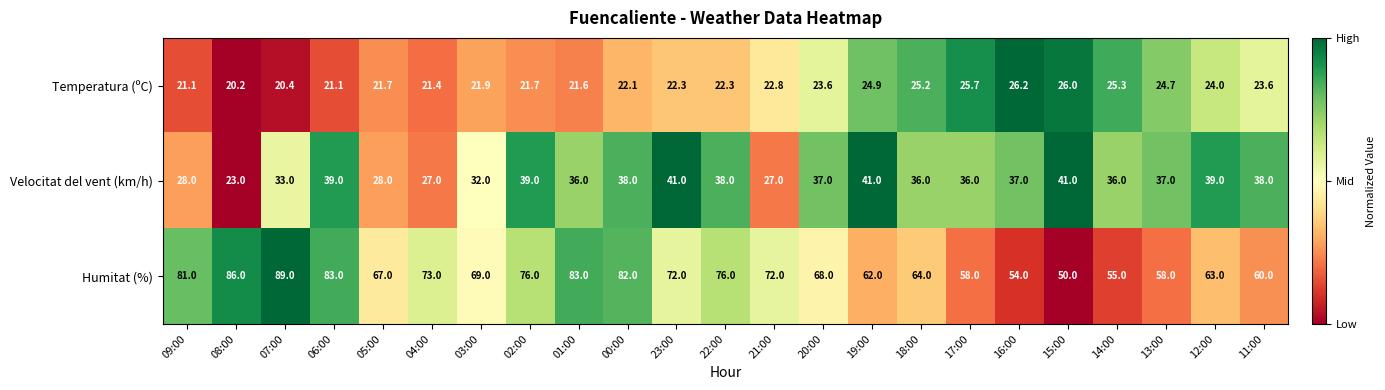

Where is Humitat (%) nearest to the value 69?

03:00